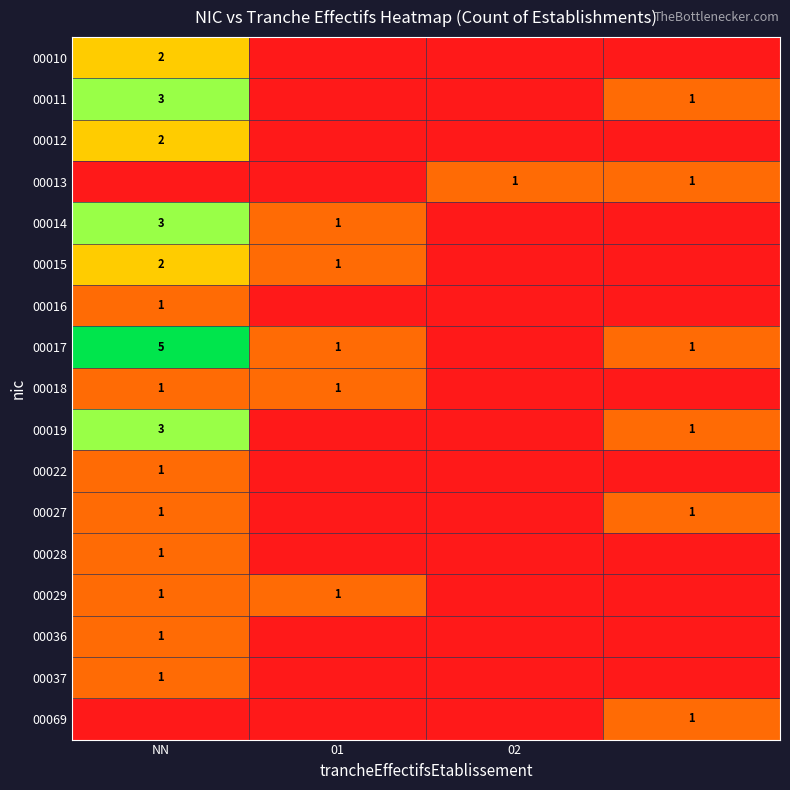

Which has a higher value, 01 or NN?

NN